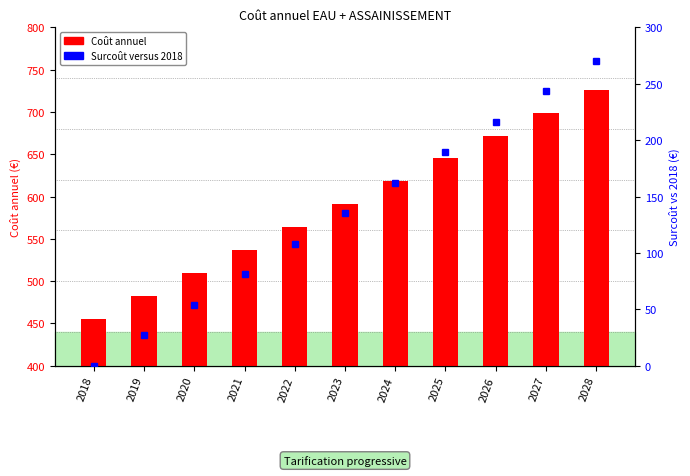

List the series in order of their peak value, lowest first.

Surcoût versus 2018, Coût annuel